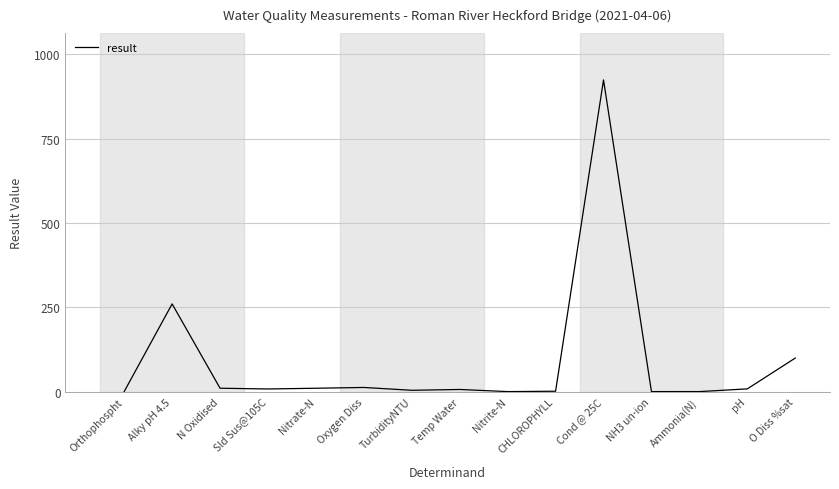

At which category does the data reach its first local peak?

Alky pH 4.5